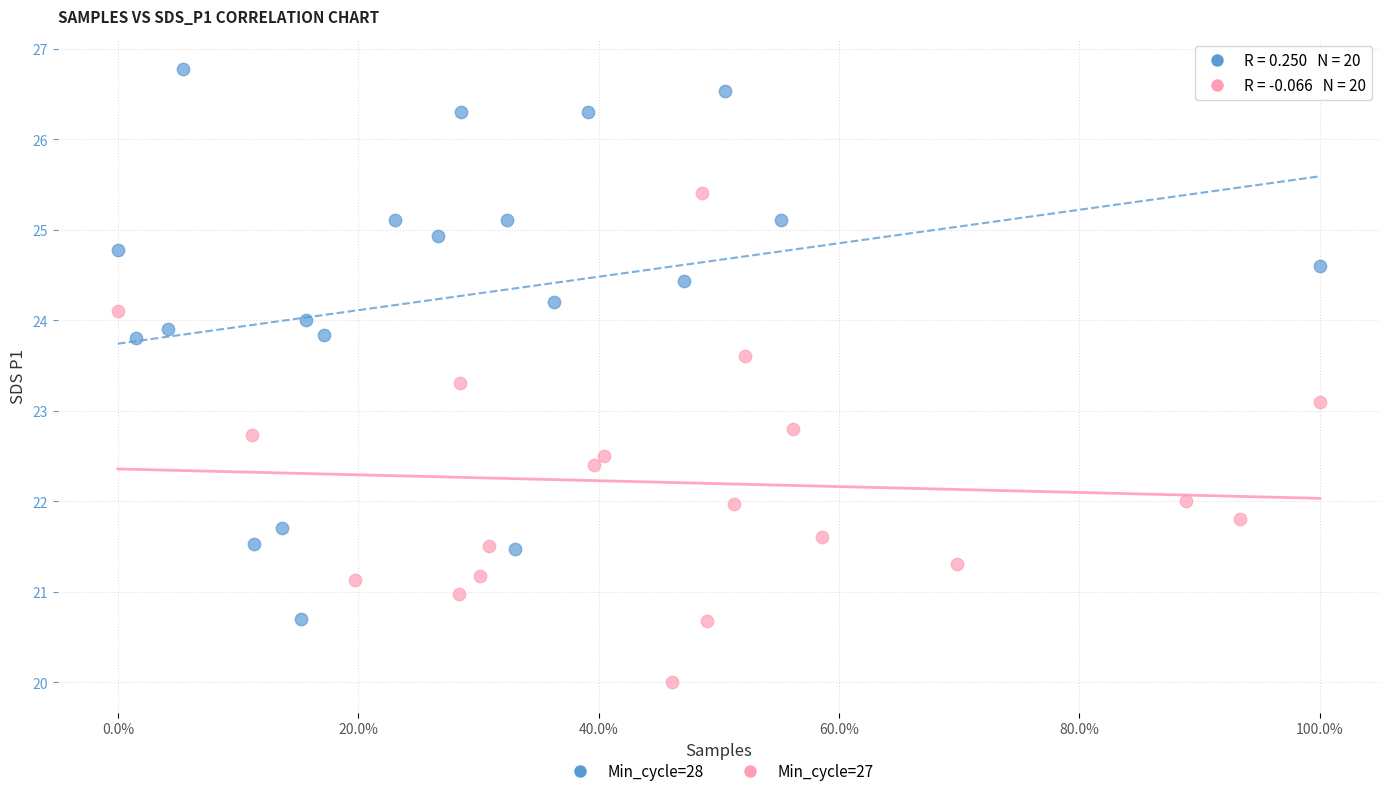

Which series contains the lowest Y value?

Min_cycle=27